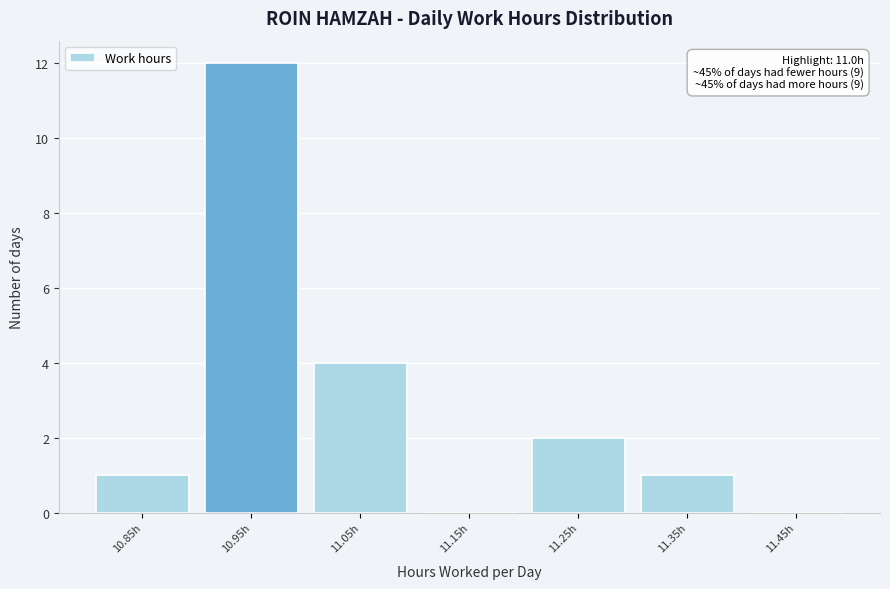

Reading left to right, extract all data points from this chart.

10.85h=1	10.95h=12	11.05h=4	11.15h=0	11.25h=2	11.35h=1	11.45h=0